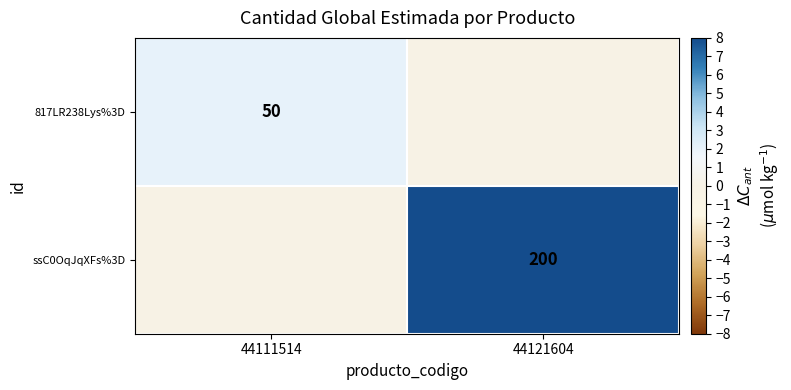

True or false: 817LR238Lys%3D has a value of 50 at 44111514.

True